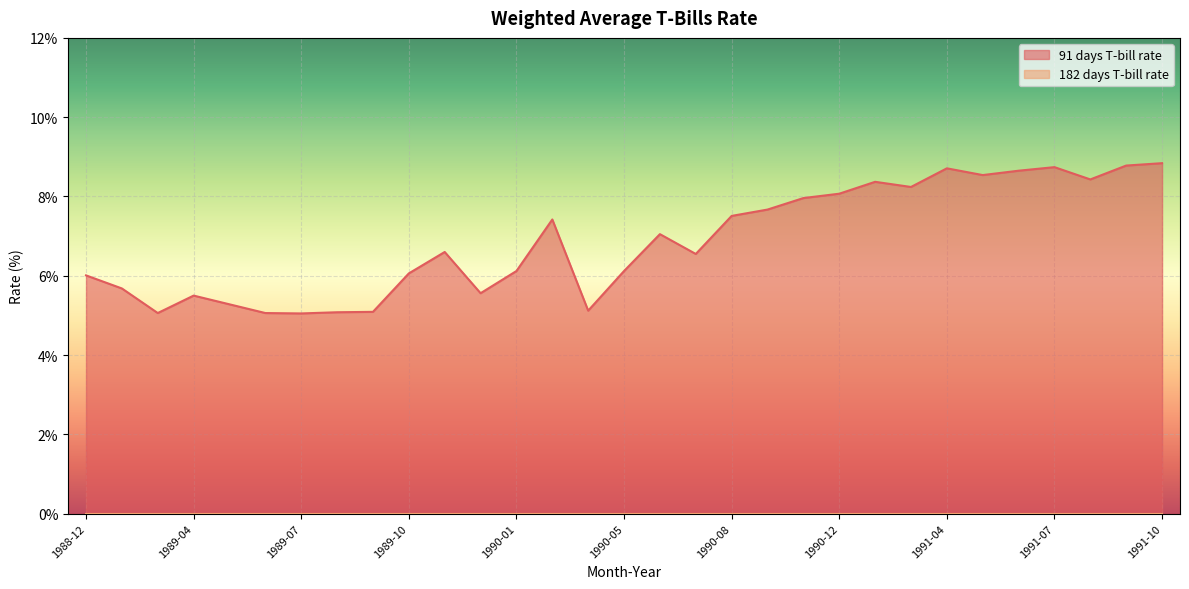

What is the average value?

6.9